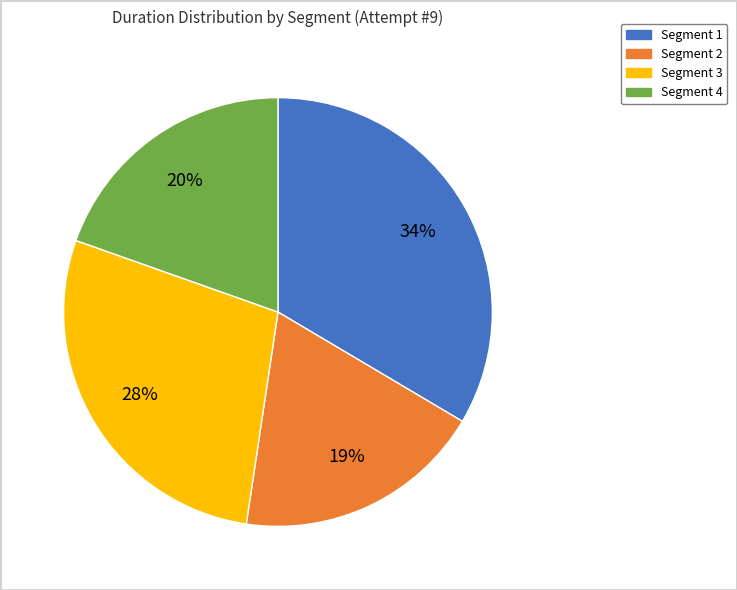

Is it true that Segment 4 is 10% of the pie?

False